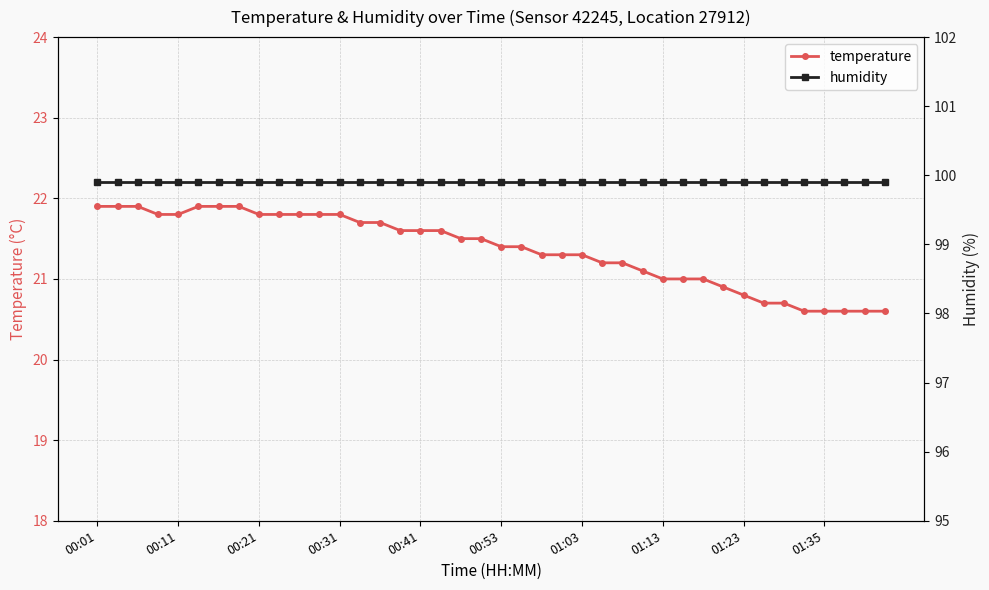

What are all the series names shown in the legend?

temperature, humidity